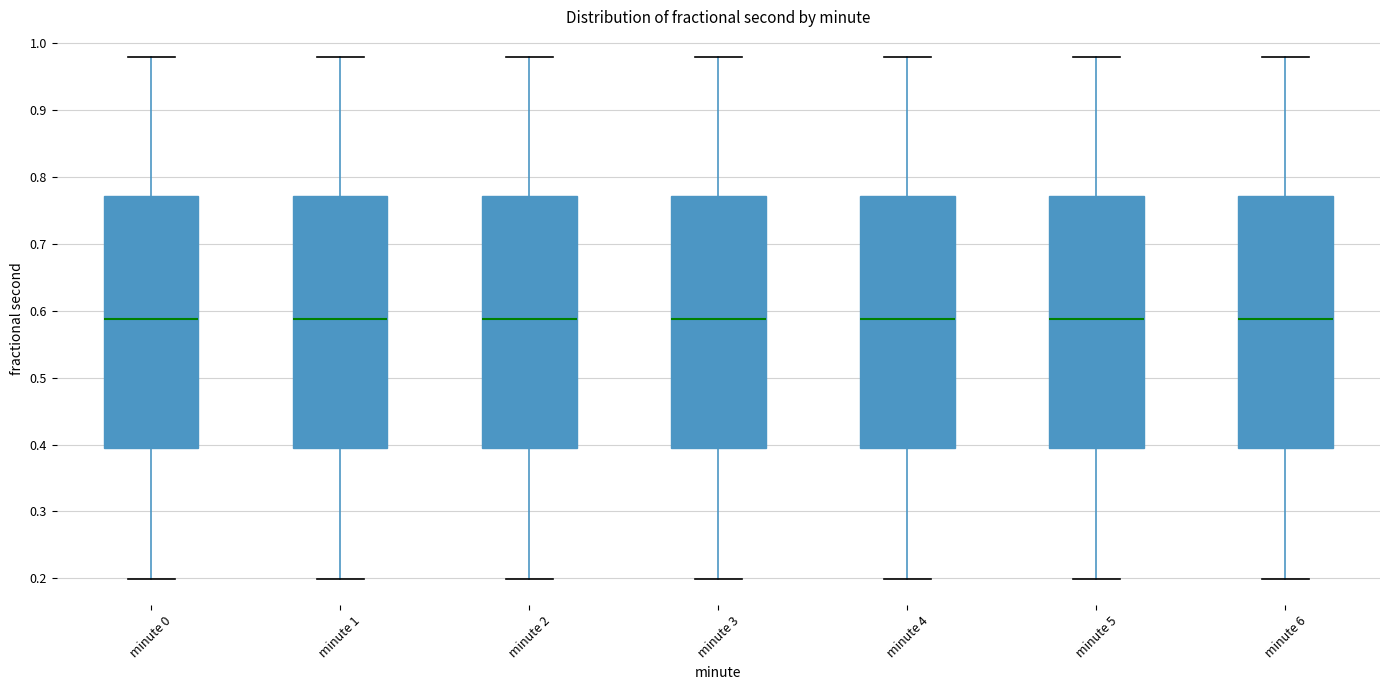

Reading left to right, transcribe this box plot: for each box, give where its median line is, the range the box spans, and where its two whiskers end, as read against the y-axis. The values are not printed on the chart, so give them approximately, as read against the axis.

minute 0: median 0.59, box 0.39 to 0.77, whiskers 0.20 to 0.98
minute 1: median 0.59, box 0.39 to 0.77, whiskers 0.20 to 0.98
minute 2: median 0.59, box 0.39 to 0.77, whiskers 0.20 to 0.98
minute 3: median 0.59, box 0.39 to 0.77, whiskers 0.20 to 0.98
minute 4: median 0.59, box 0.39 to 0.77, whiskers 0.20 to 0.98
minute 5: median 0.59, box 0.39 to 0.77, whiskers 0.20 to 0.98
minute 6: median 0.59, box 0.39 to 0.77, whiskers 0.20 to 0.98